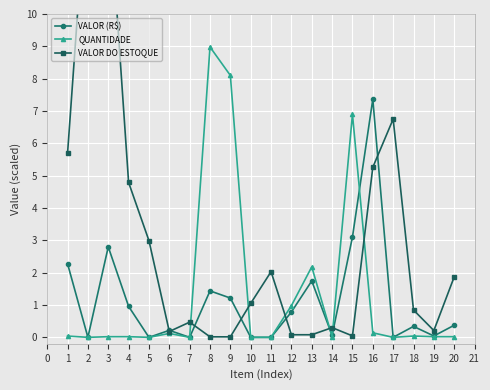

Reading right to left, extract all data points from this chart.

VALOR (R$): 0.4	0.0	0.3	0.0	7.4	3.1	0.1	1.7	0.8	0.0	0.0	1.2	1.4	0.0	0.2	0.0	1.0	2.8	0.0	2.3
QUANTIDADE: 0.0	0.0	0.0	0.0	0.1	6.9	0.0	2.2	1.0	0.0	0.0	8.1	9.0	0.0	0.1	0.0	0.0	0.0	0.0	0.0
VALOR DO ESTOQUE: 1.9	0.2	0.8	6.8	5.3	0.0	0.3	0.1	0.1	2.0	1.1	0.0	0.0	0.5	0.2	3.0	4.8	14.0	14.5	5.7